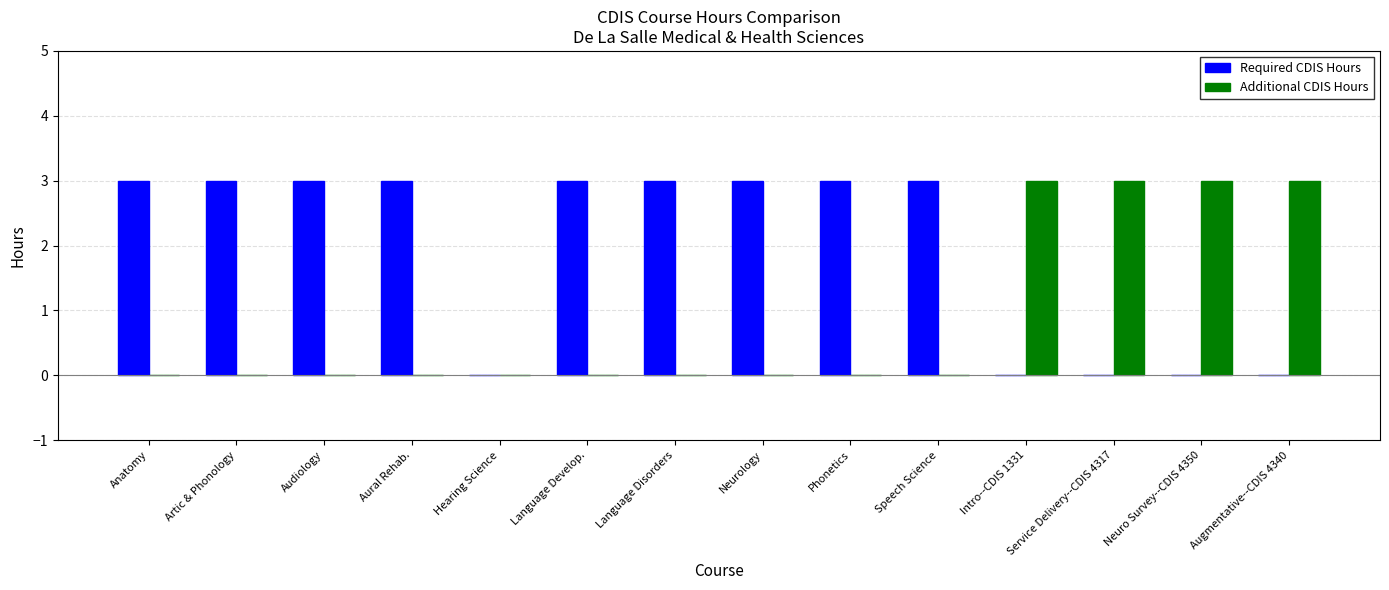

The value of Required CDIS Hours at Hearing Science is 1. True or false?

False